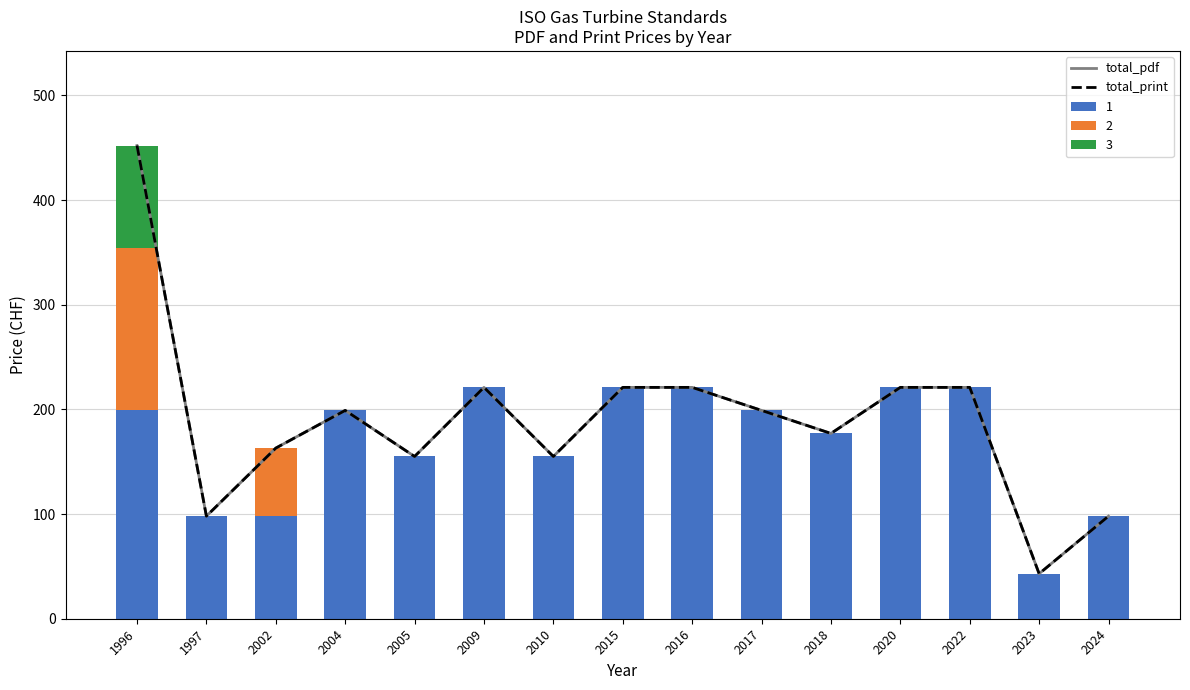

List the labels in order of total_pdf value, smallest first.

2023, 1997, 2024, 2005, 2010, 2002, 2018, 2004, 2017, 2009, 2015, 2016, 2020, 2022, 1996